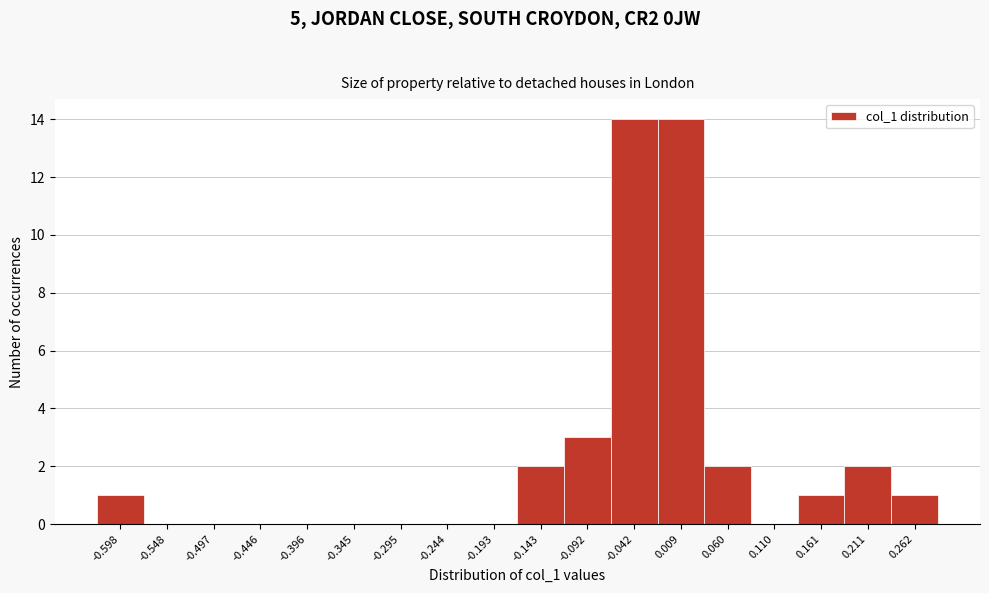

Reading left to right, list all the values displayed in this chart.

-0.598=1	-0.548=0	-0.497=0	-0.446=0	-0.396=0	-0.345=0	-0.295=0	-0.244=0	-0.193=0	-0.143=2	-0.092=3	-0.042=14	0.009=14	0.060=2	0.110=0	0.161=1	0.211=2	0.262=1